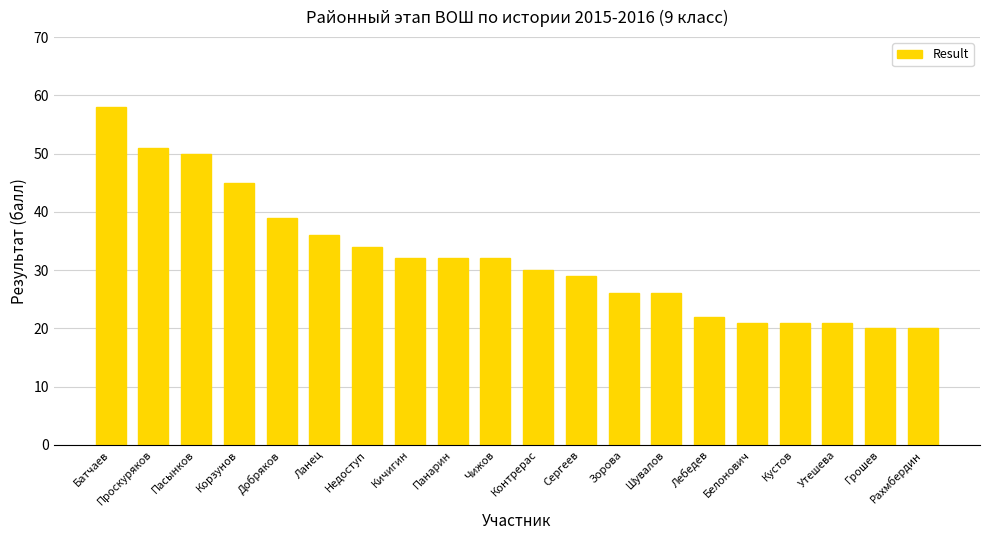

Is it true that the value at Рахмбердин is 20?

True